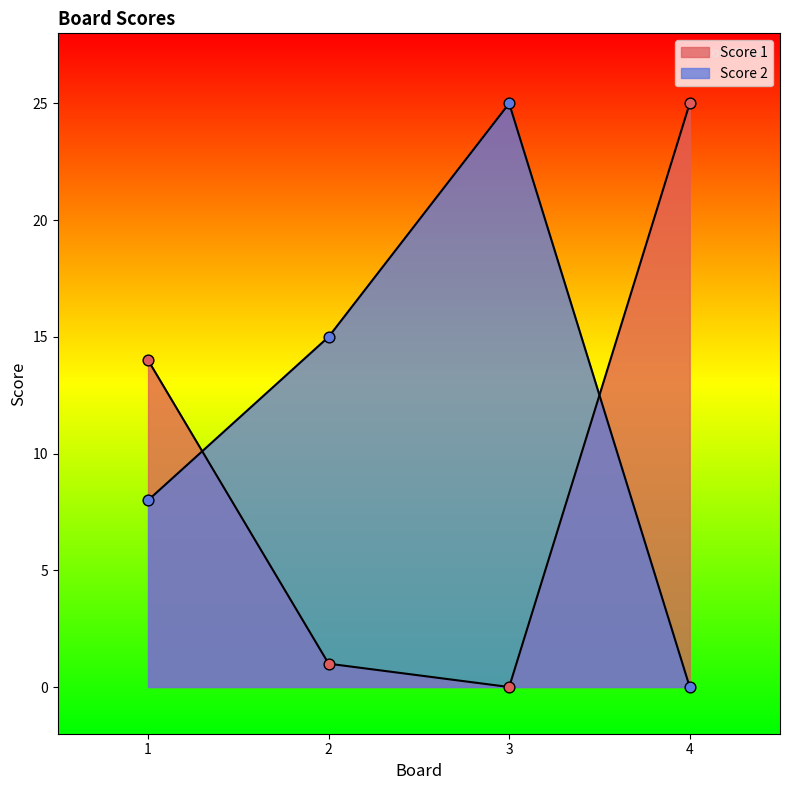

At which category is the sum across all series the highest?

3